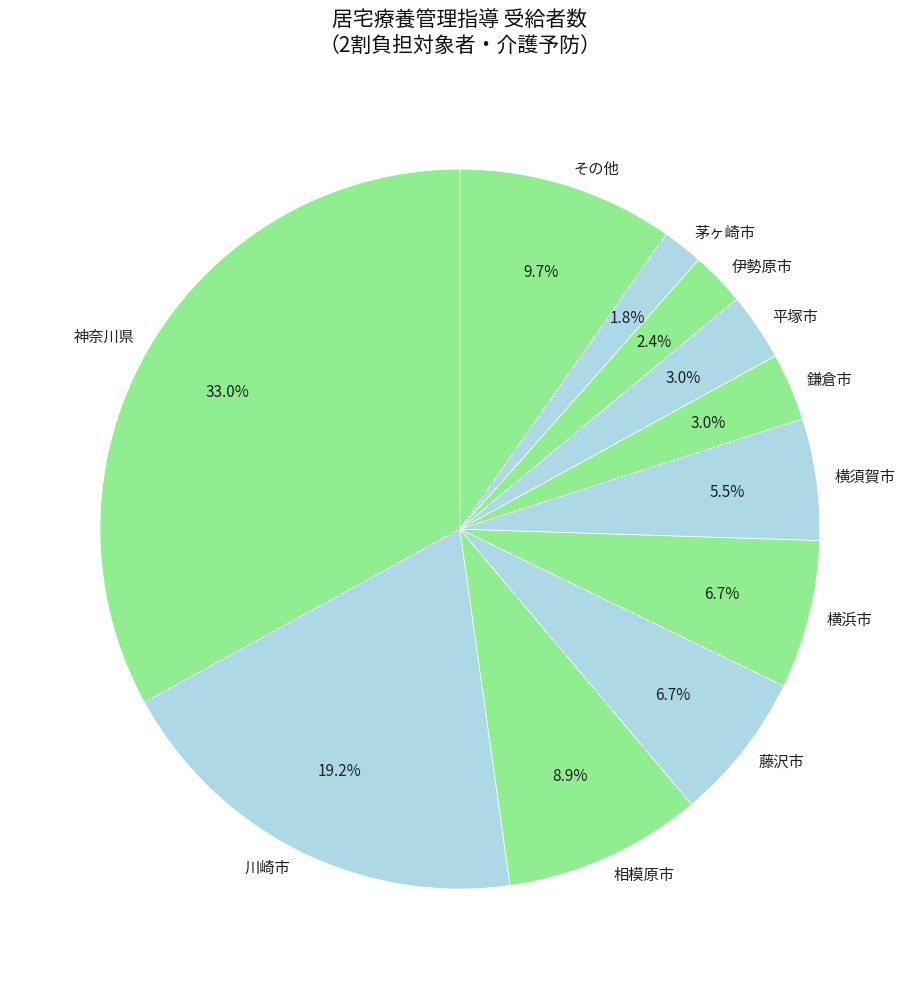

To the nearest percent, what is the difference between the largest and smallest slice percentages?

31%